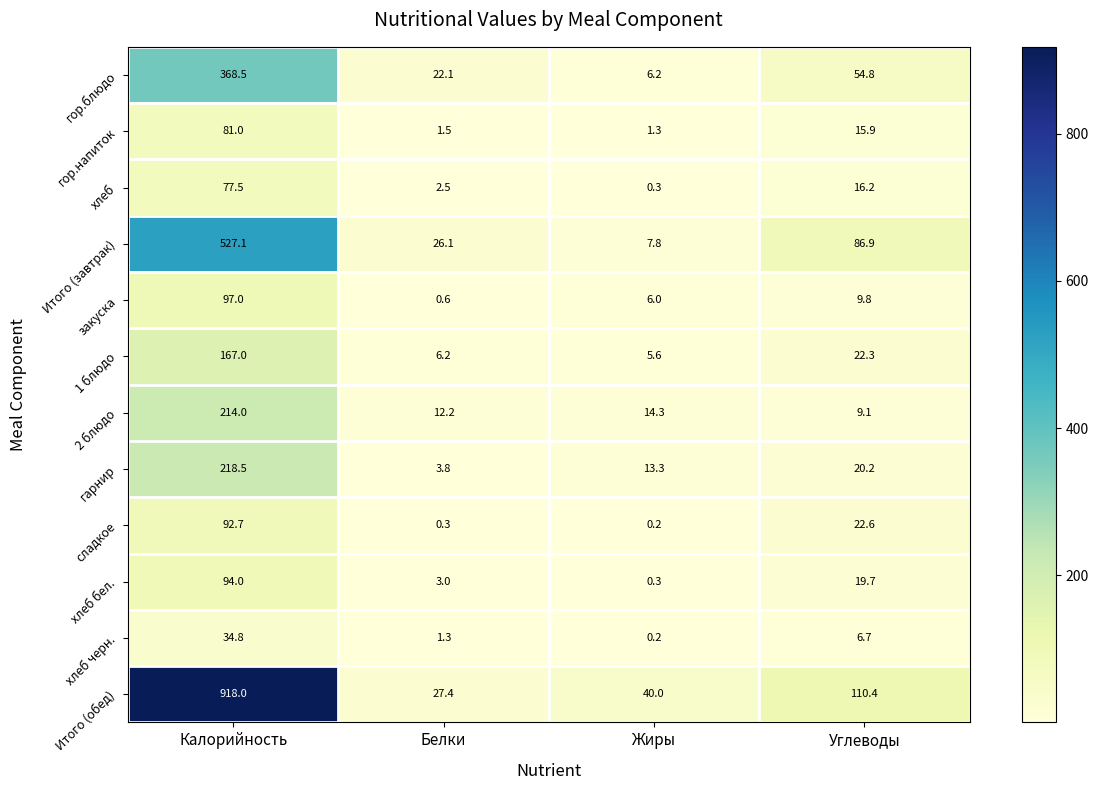

What is the difference between the highest and lowest values at Углеводы?

103.7